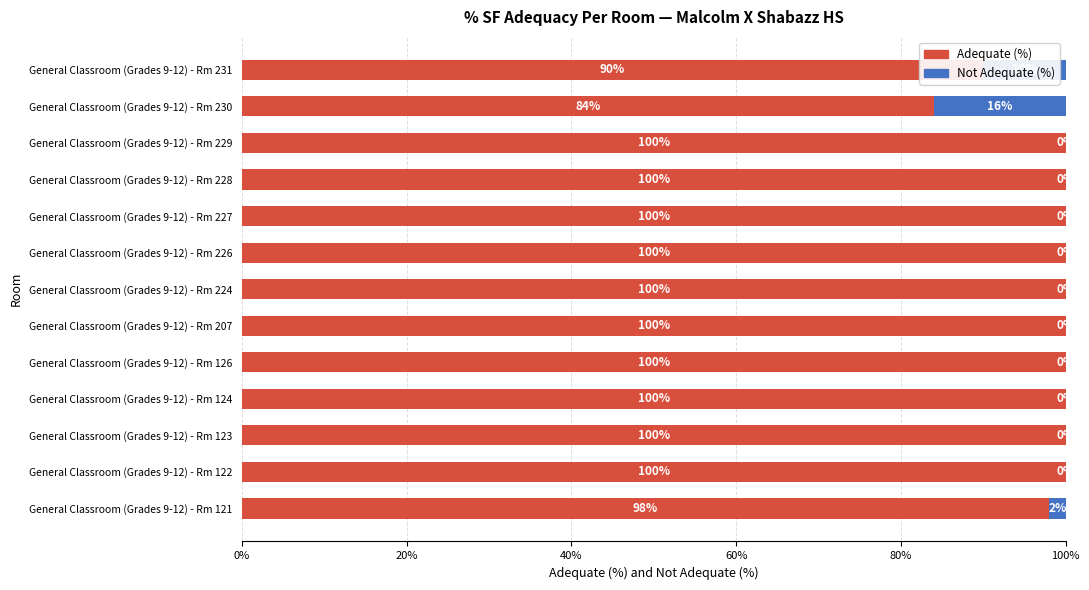

What is the sum of all Adequate (%) values?

1272